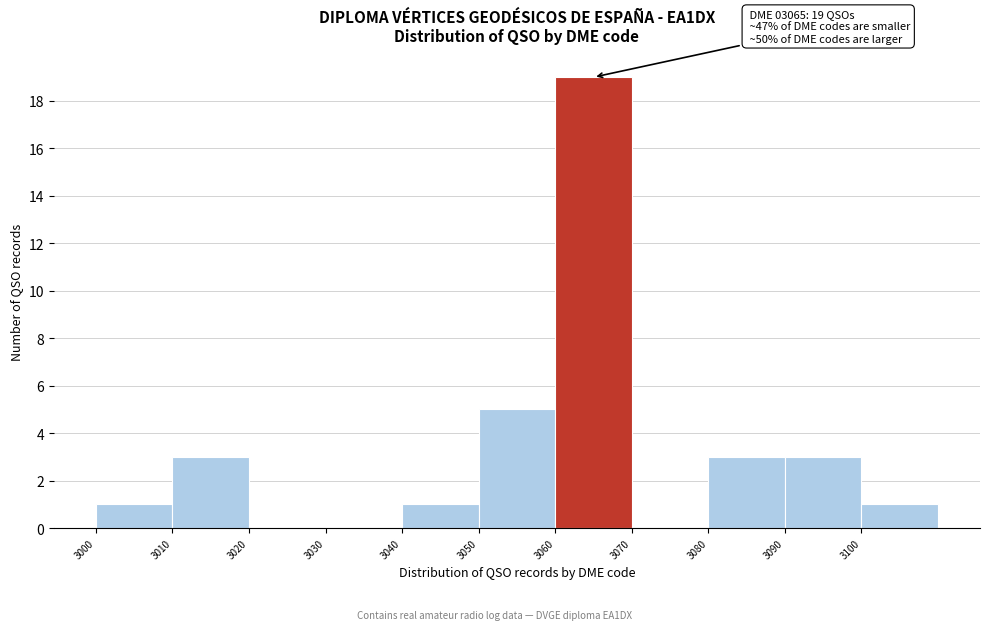

Which range on the x-axis has the tallest bar?

3060 to 3070